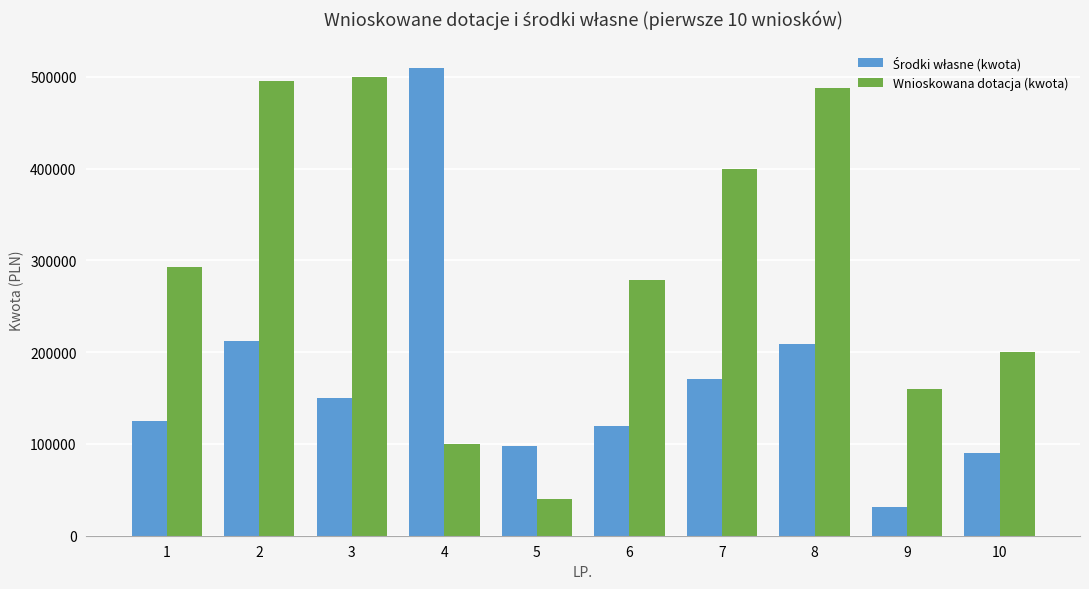

What is the difference between the maximum and second lowest values in the Wnioskowana dotacja (kwota) series?

400000.0